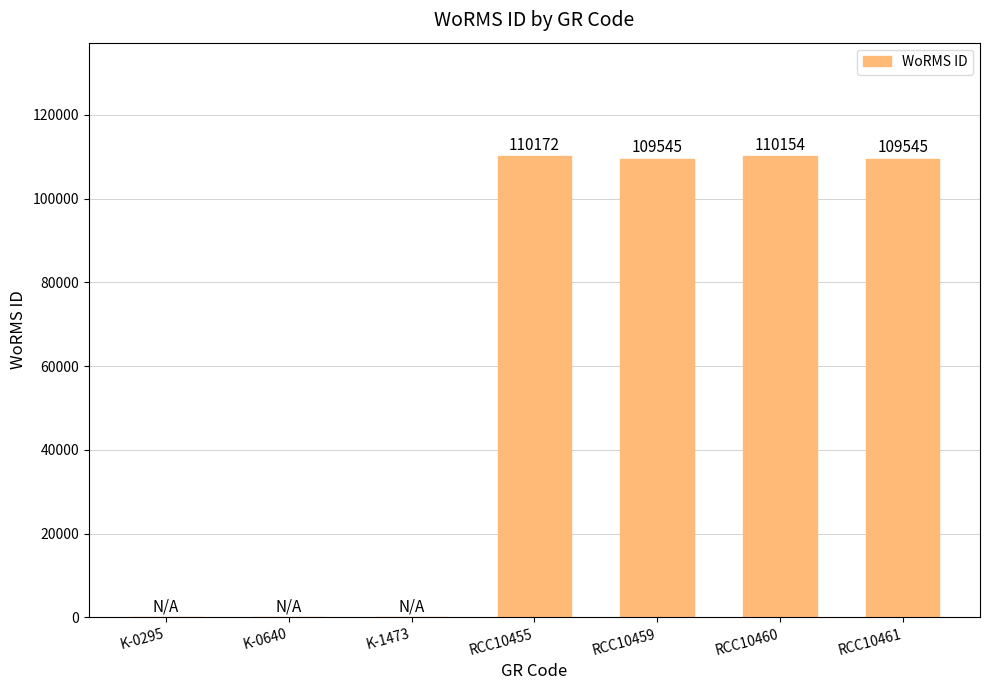

The chart shows a value of 110154 at RCC10460. True or false?

True